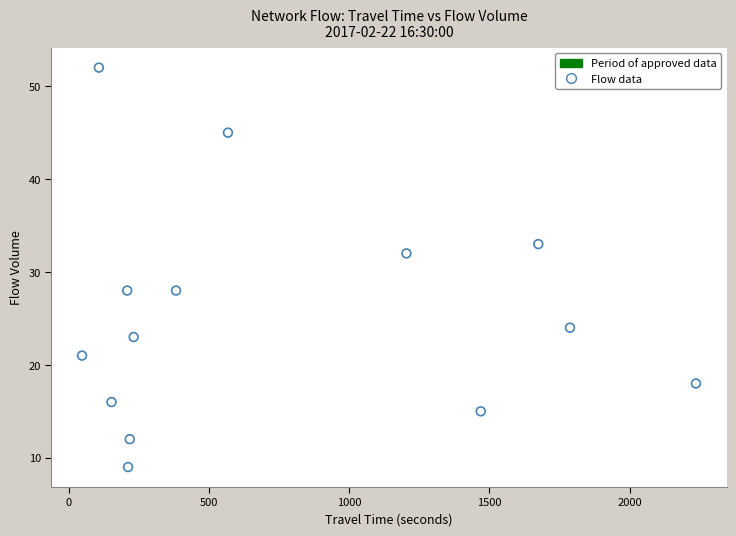

What is the range of X values (max minus min)?

2188